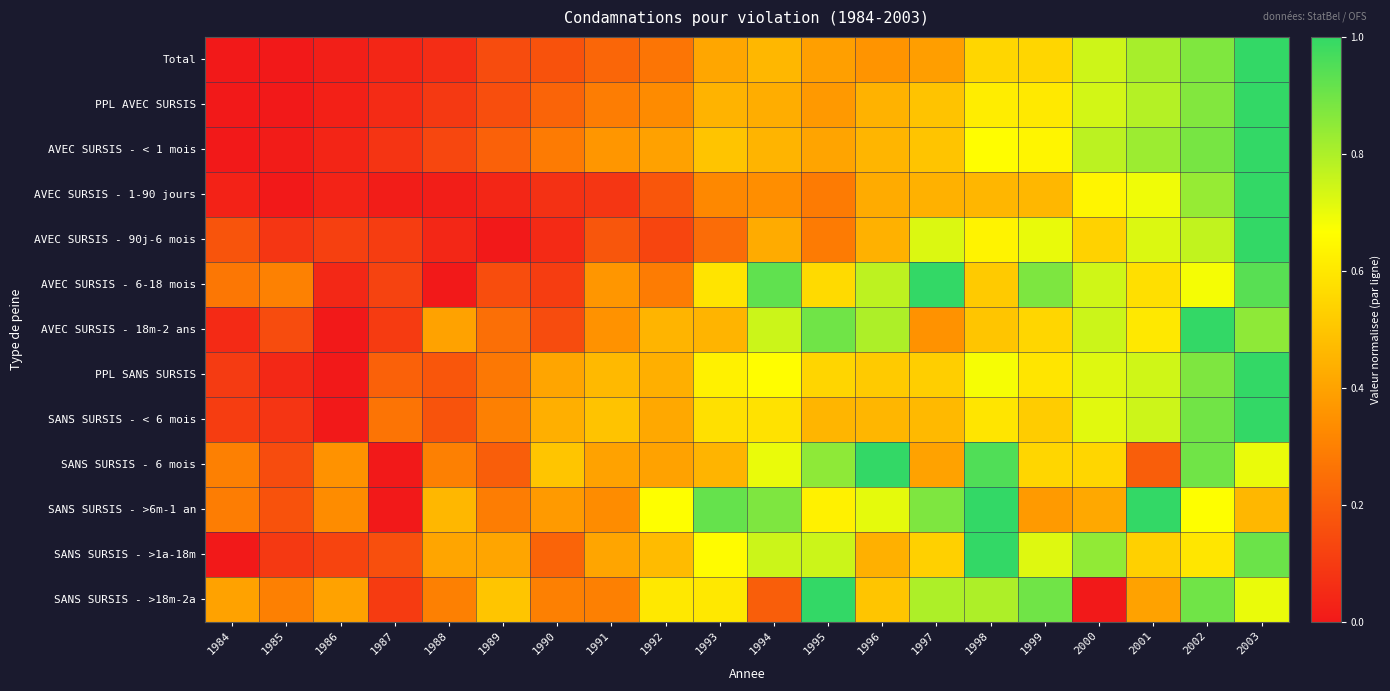

How many data points does each series have?

20